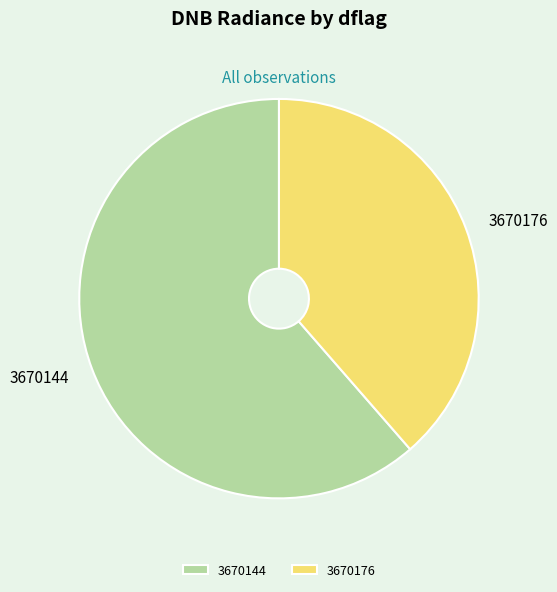

Is the sum of 3670176 and 3670144 greater than half?

Yes